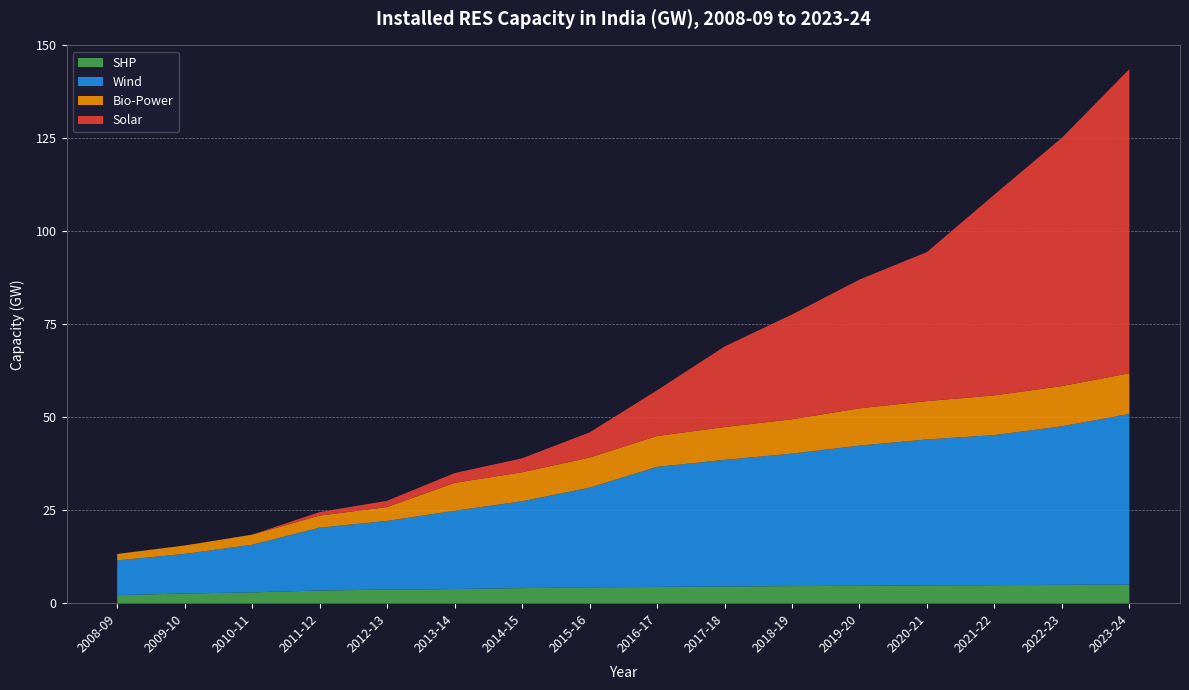

Reading left to right, extract all data points from this chart.

SHP: 2.2	2.6	2.9	3.4	3.6	3.8	4.1	4.3	4.4	4.5	4.6	4.7	4.8	4.8	4.9	5.0
Wind: 9.3	10.6	12.8	16.9	18.5	21.0	23.4	26.8	32.3	34.0	35.6	37.7	39.2	40.4	42.6	45.9
Bio-Power: 1.7	2.3	2.7	3.3	3.7	7.5	7.8	8.1	8.3	8.8	9.2	10.0	10.3	10.7	10.8	10.9
Solar: 0.0	0.0	0.0	0.9	1.7	2.6	3.7	6.8	12.3	21.7	28.2	34.6	40.1	54.0	66.8	81.8